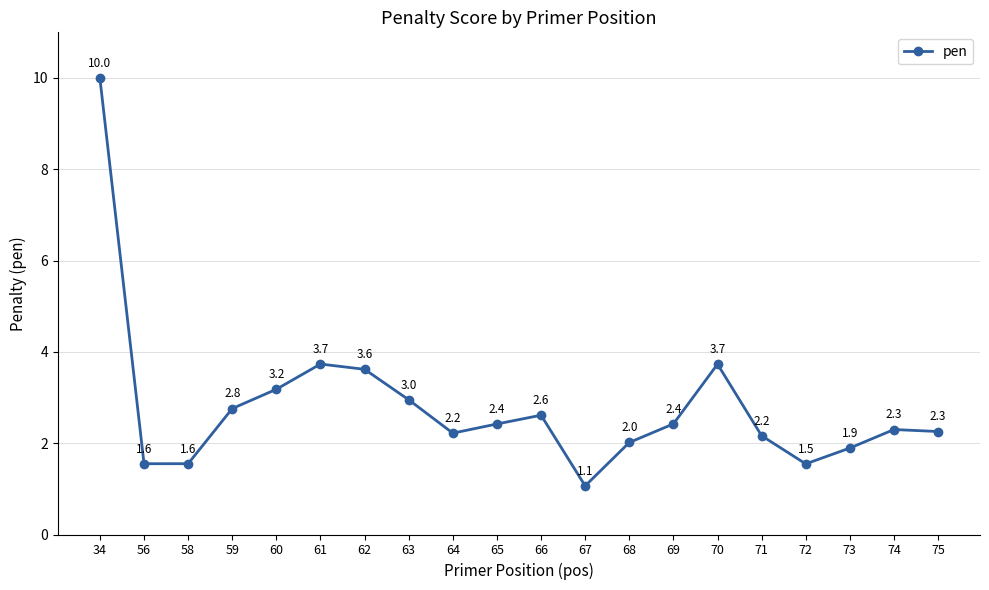

Where is the first local minimum?

56